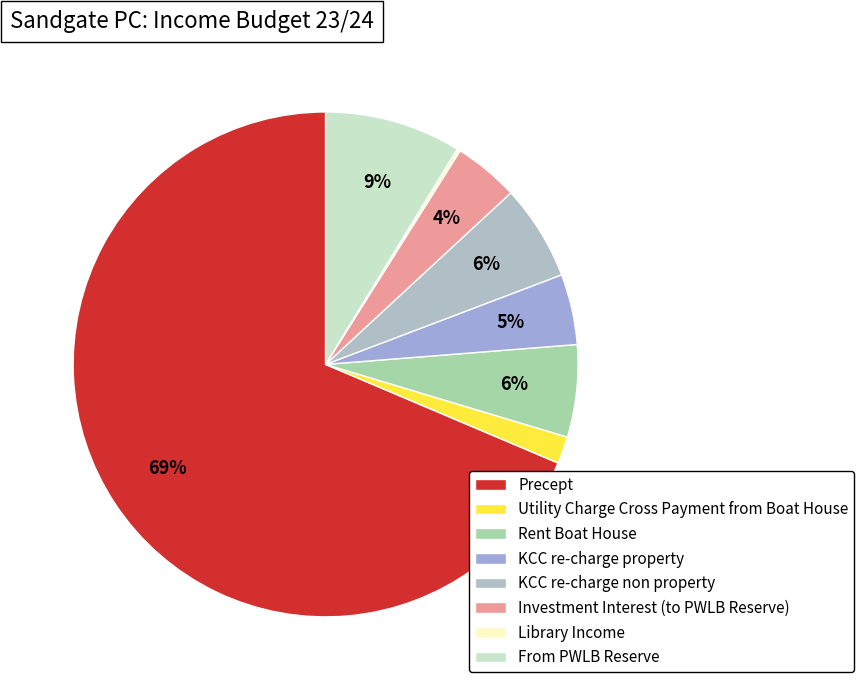

To the nearest percent, what is the average slice percentage?

12%